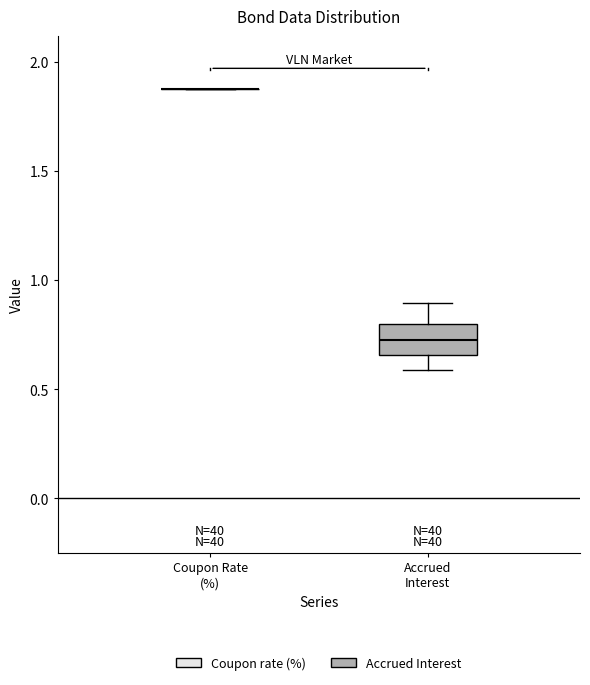

Comparing the boxes themselves (not the whiskers), which one is the tallest?

Accrued Interest